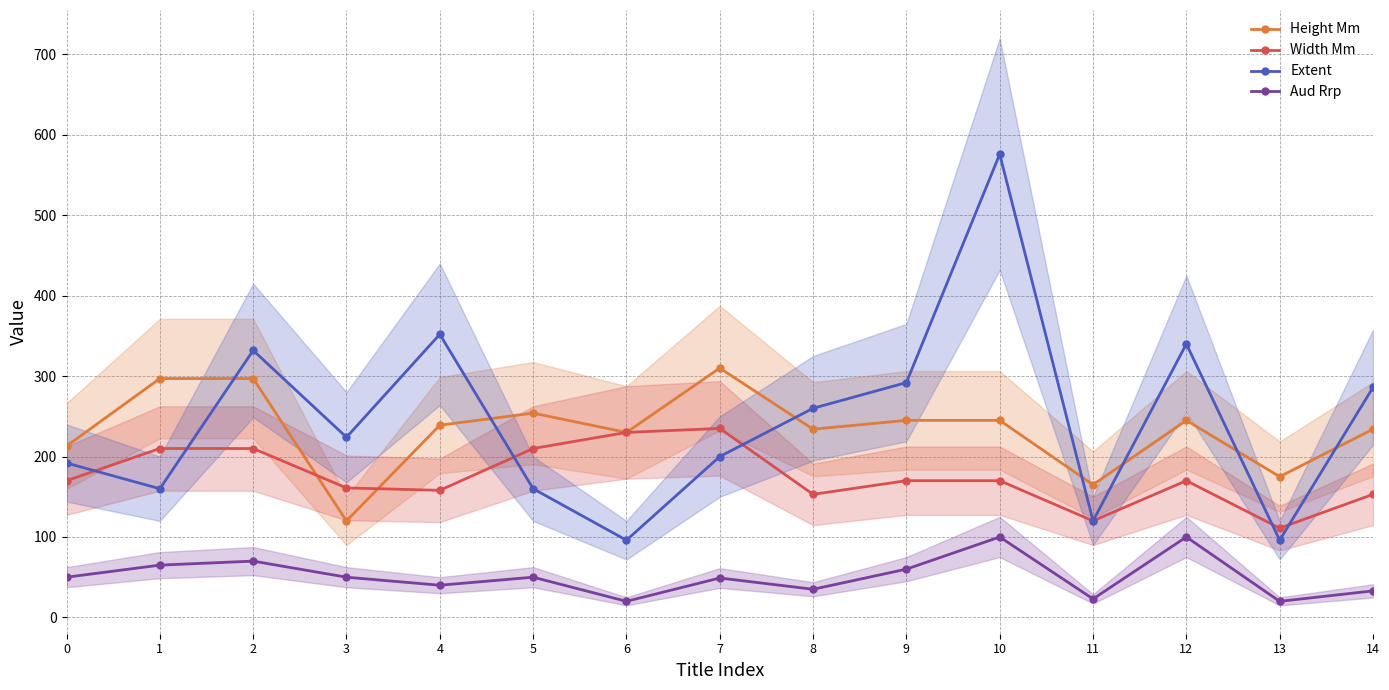

At 6, list the series in order from smallest to largest.

Aud Rrp, Extent, Height Mm, Width Mm